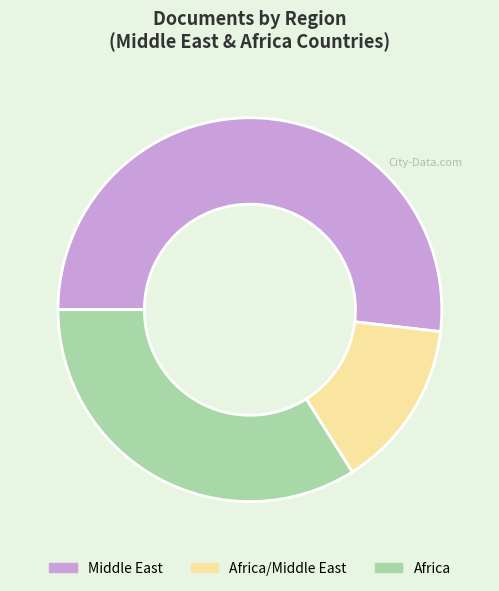

Do Middle East and Africa together represent more than half of the pie?

Yes